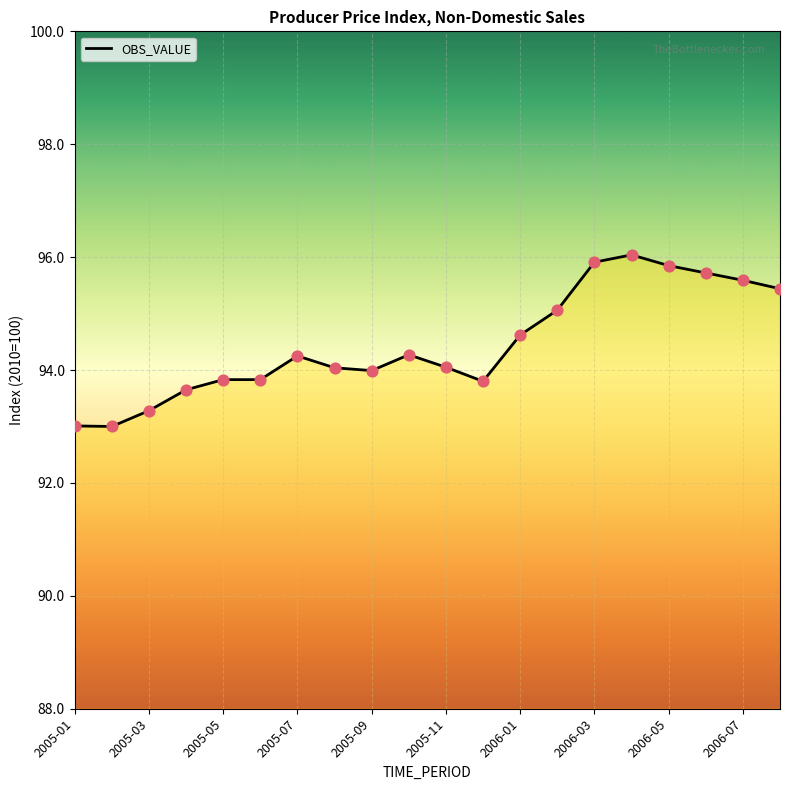

What is the maximum value shown in the chart?

96.0